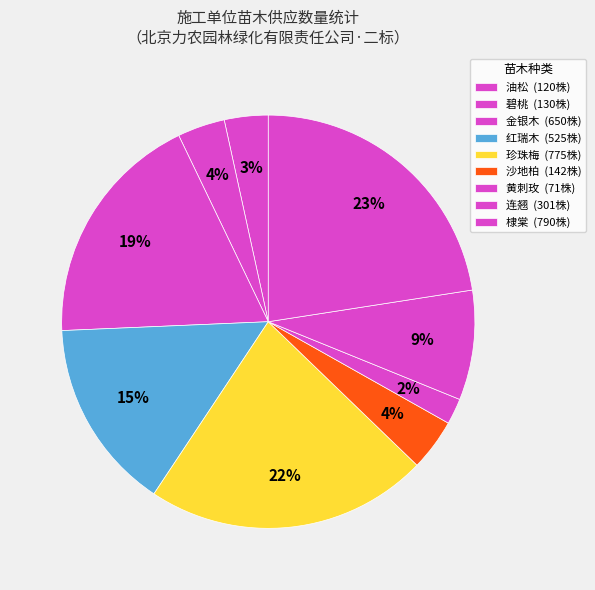

How many slices are in this pie chart?

9